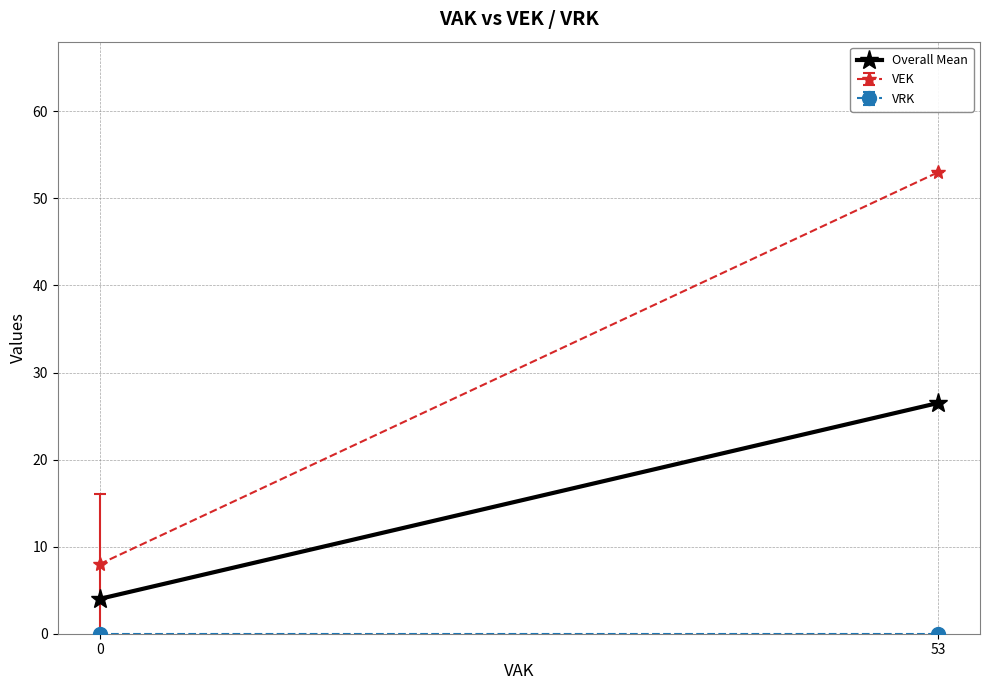

What is the sum of all values?

30.5